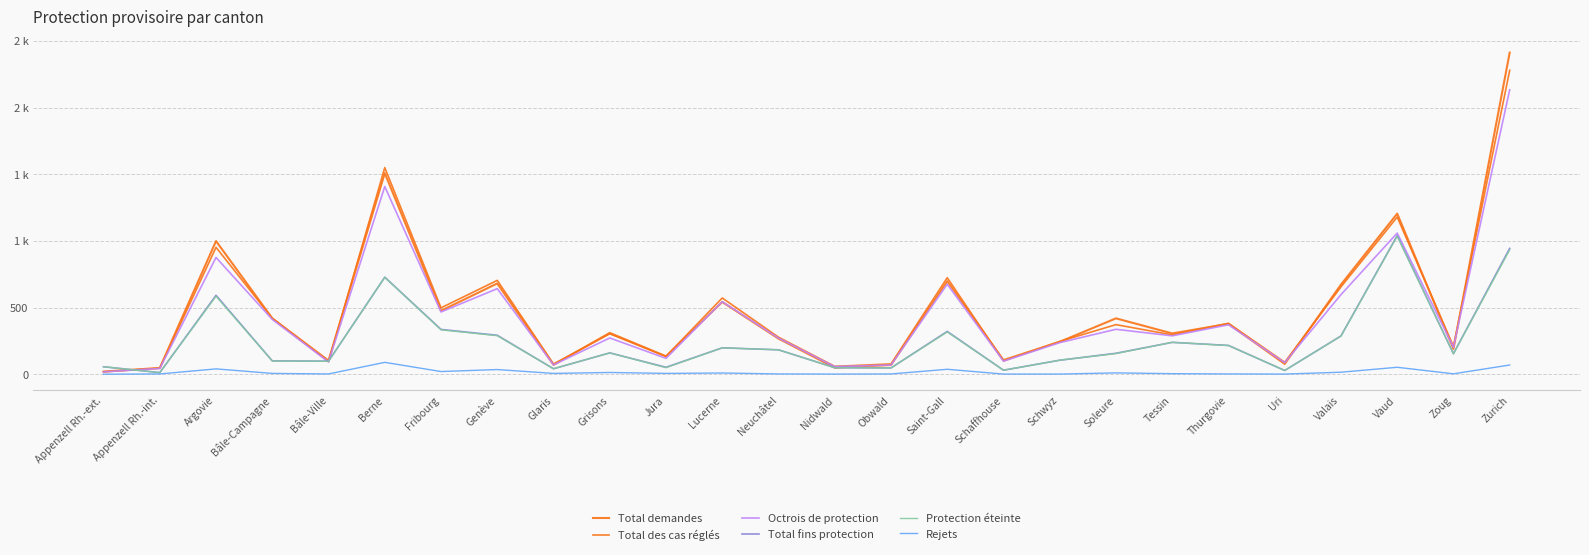

What is the difference between the second highest and second lowest values in the Protection éteinte series?

905